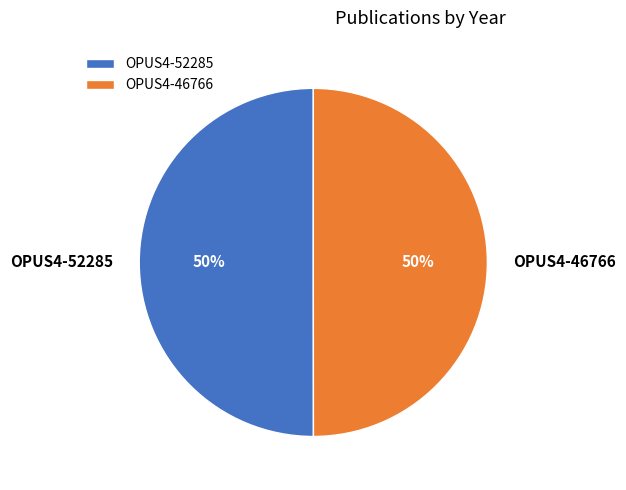

How many slices are in this pie chart?

2